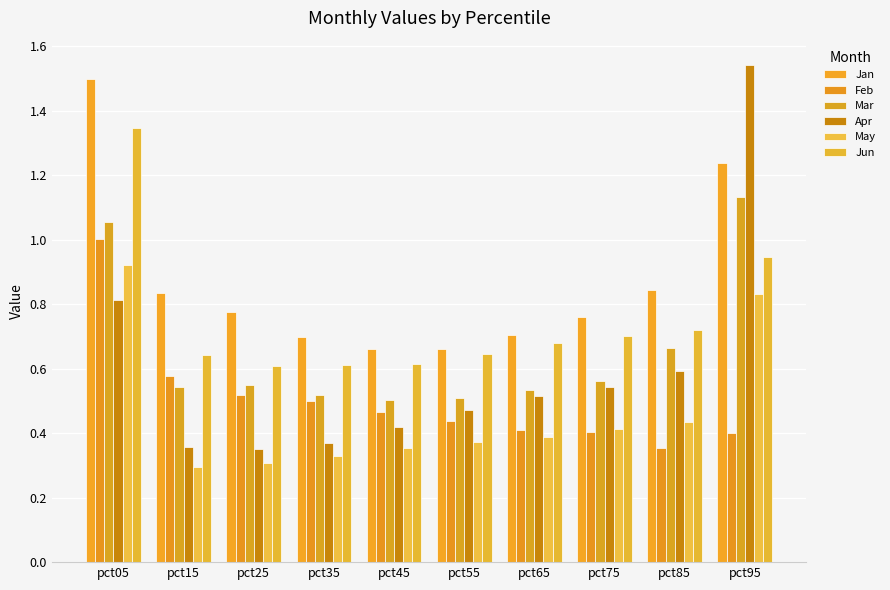

How many groups of bars are there?

10